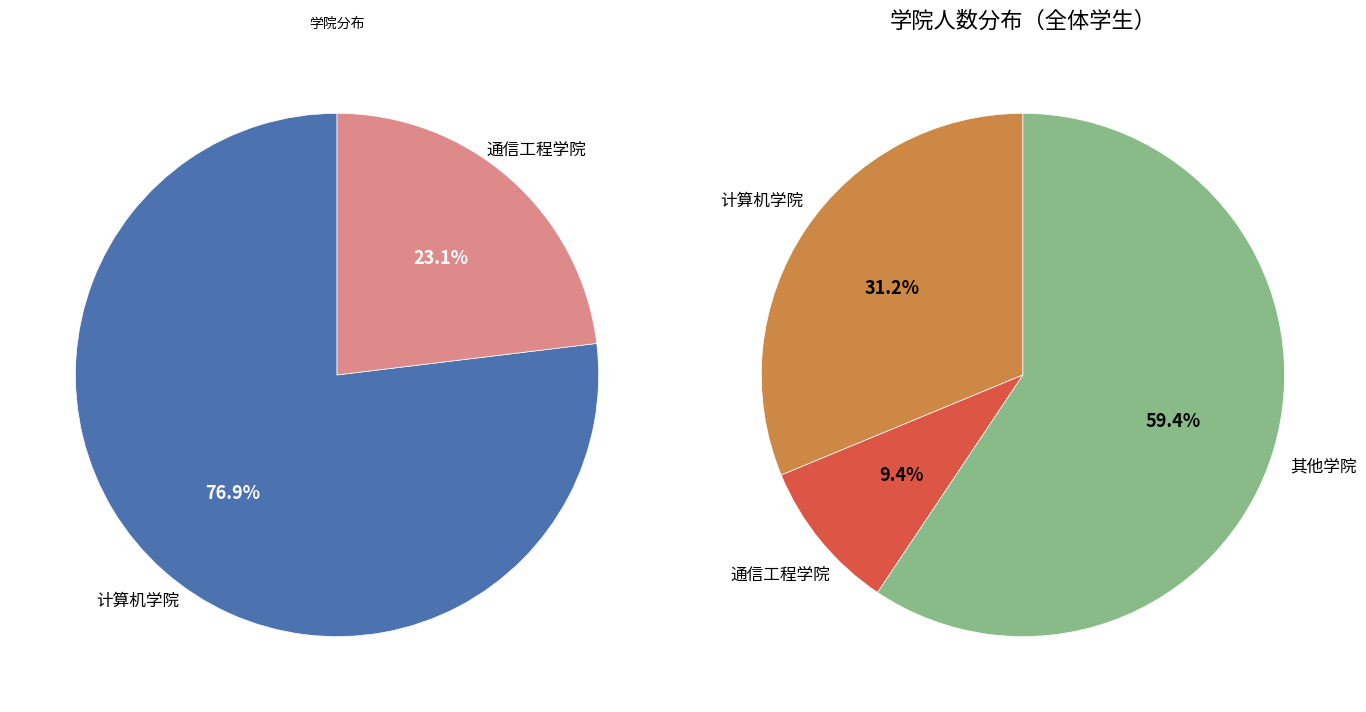

How many slices are in this pie chart?

2